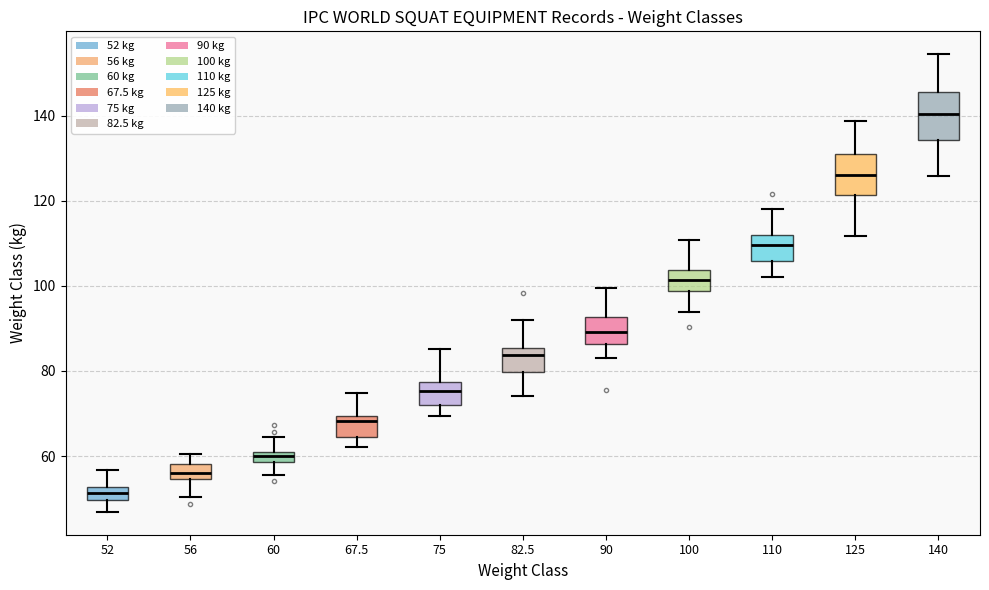

Which box has the highest median line?

140